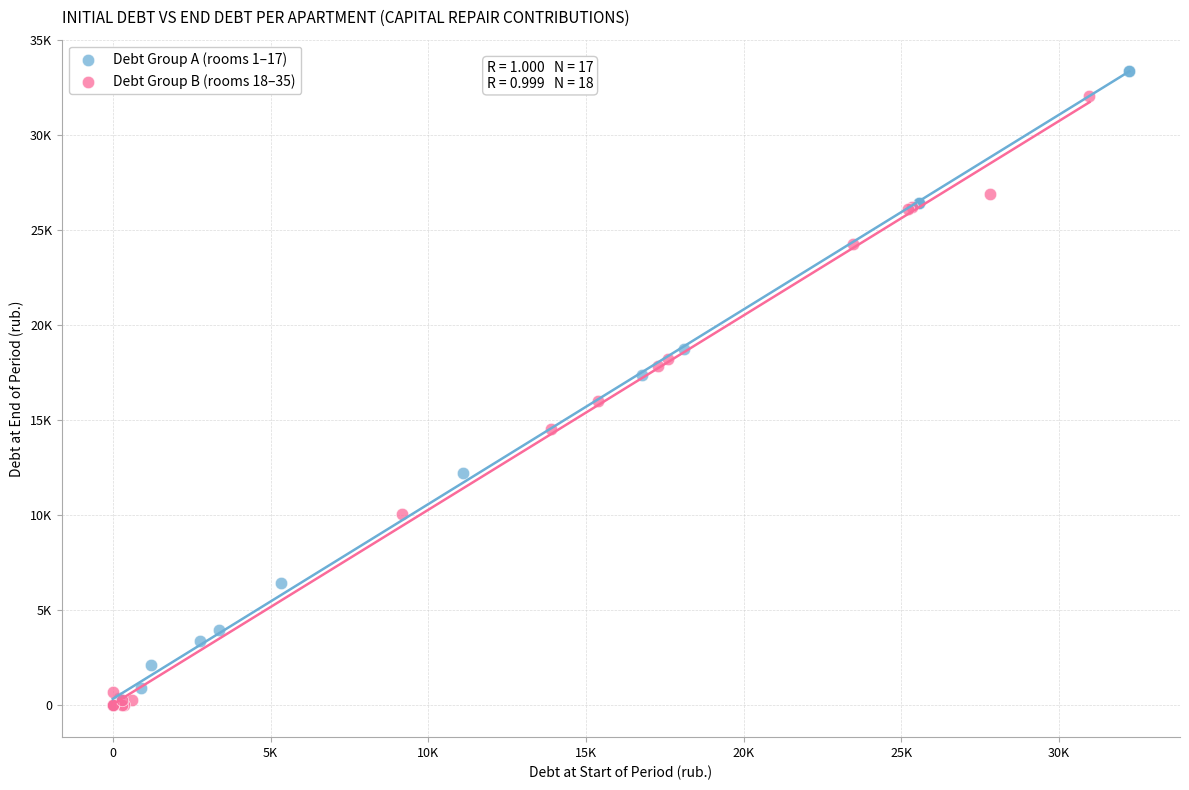

What are all the series names shown in the legend?

Debt Group A (rooms 1–17), Debt Group B (rooms 18–35)